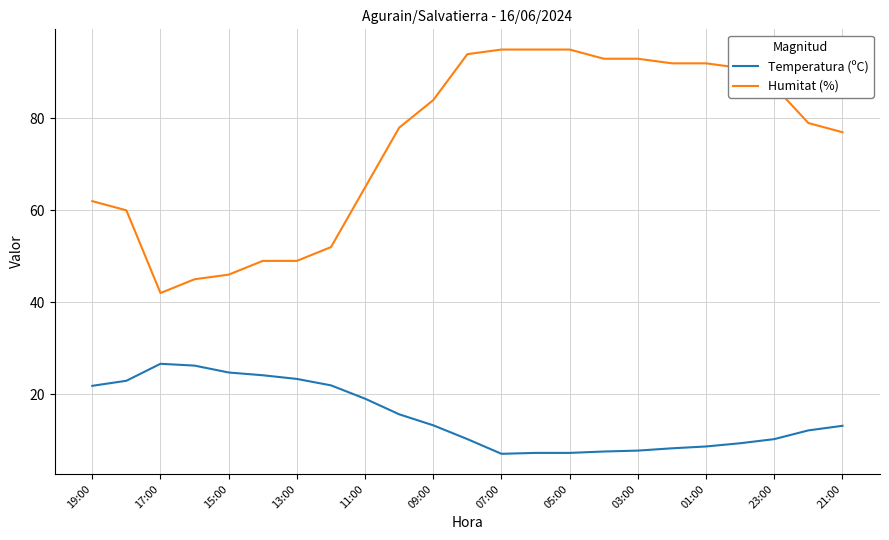

What is the maximum value shown in the chart?

95.0